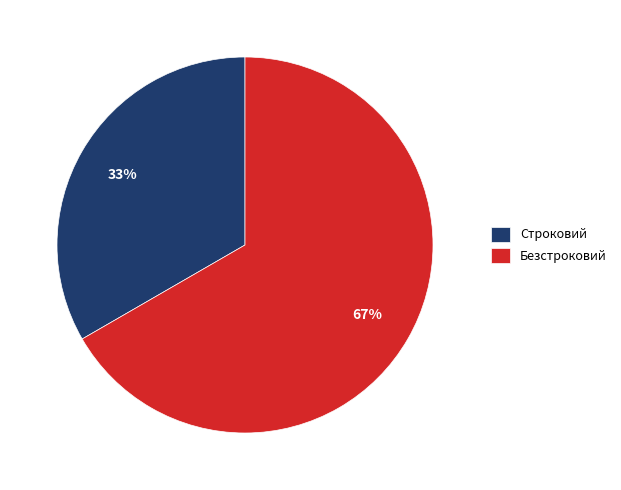

Count the number of slices in the pie.

2